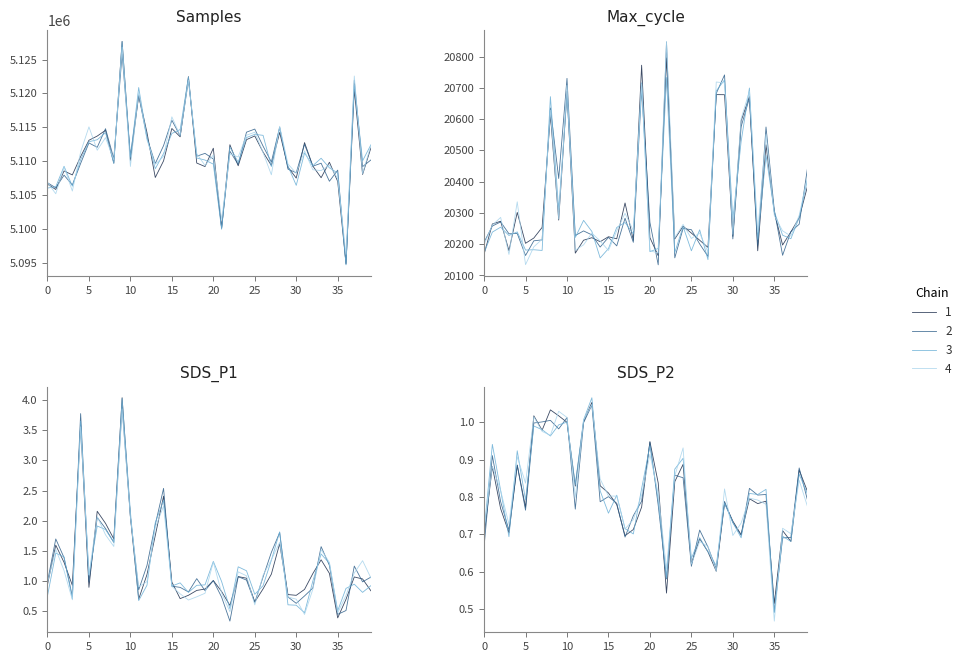

What is the value of the SDS_P2 point at the 34th from the left?

0.8